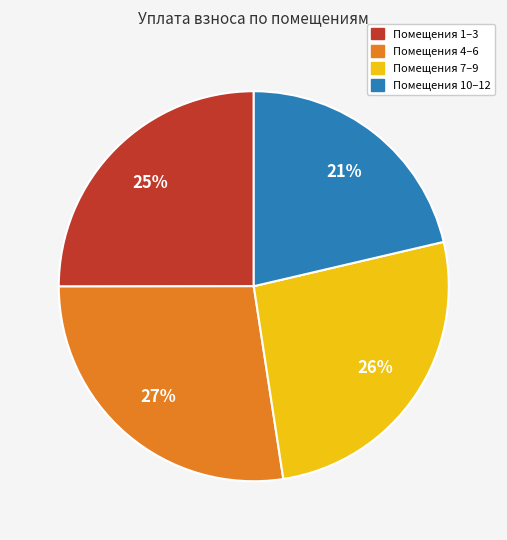

To the nearest percent, what is the average slice percentage?

25%